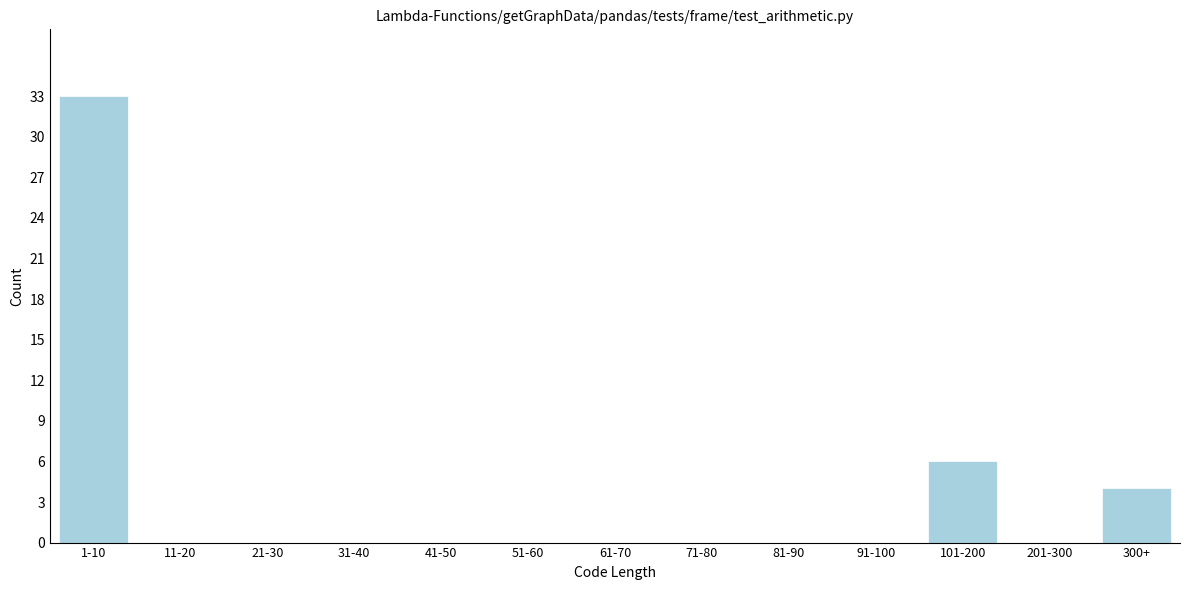

Reading left to right, transcribe all the data shown in this chart.

1-10=33	11-20=0	21-30=0	31-40=0	41-50=0	51-60=0	61-70=0	71-80=0	81-90=0	91-100=0	101-200=6	201-300=0	300+=4